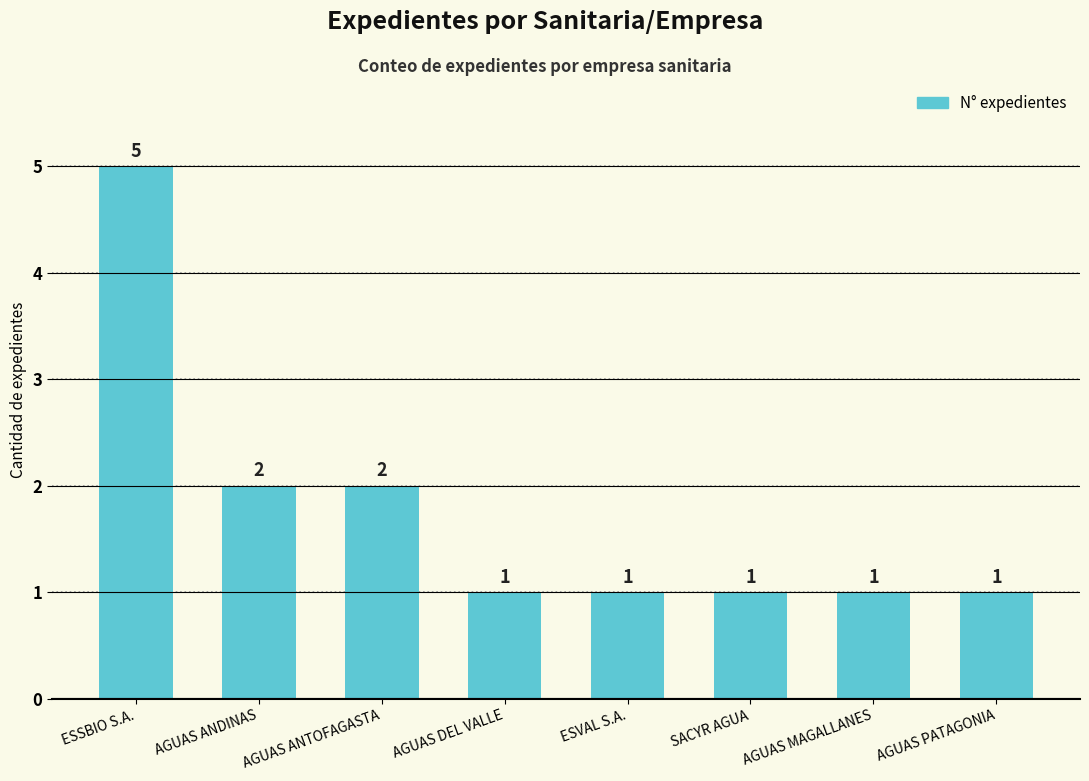

What is the change in value from ESSBIO S.A. to AGUAS ANDINAS?

-3